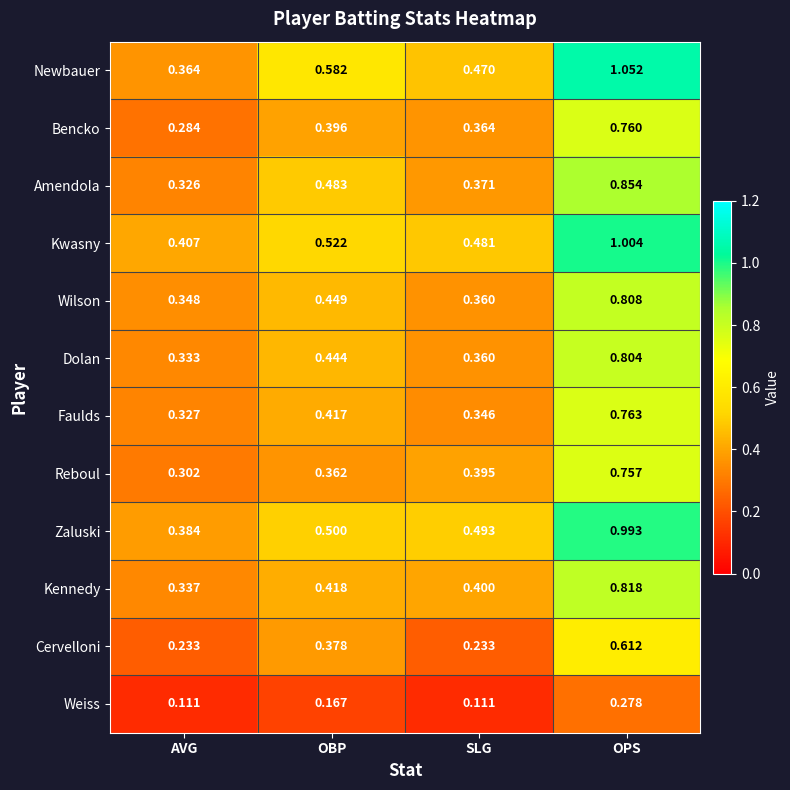

Which category has the highest value across all series?

OPS